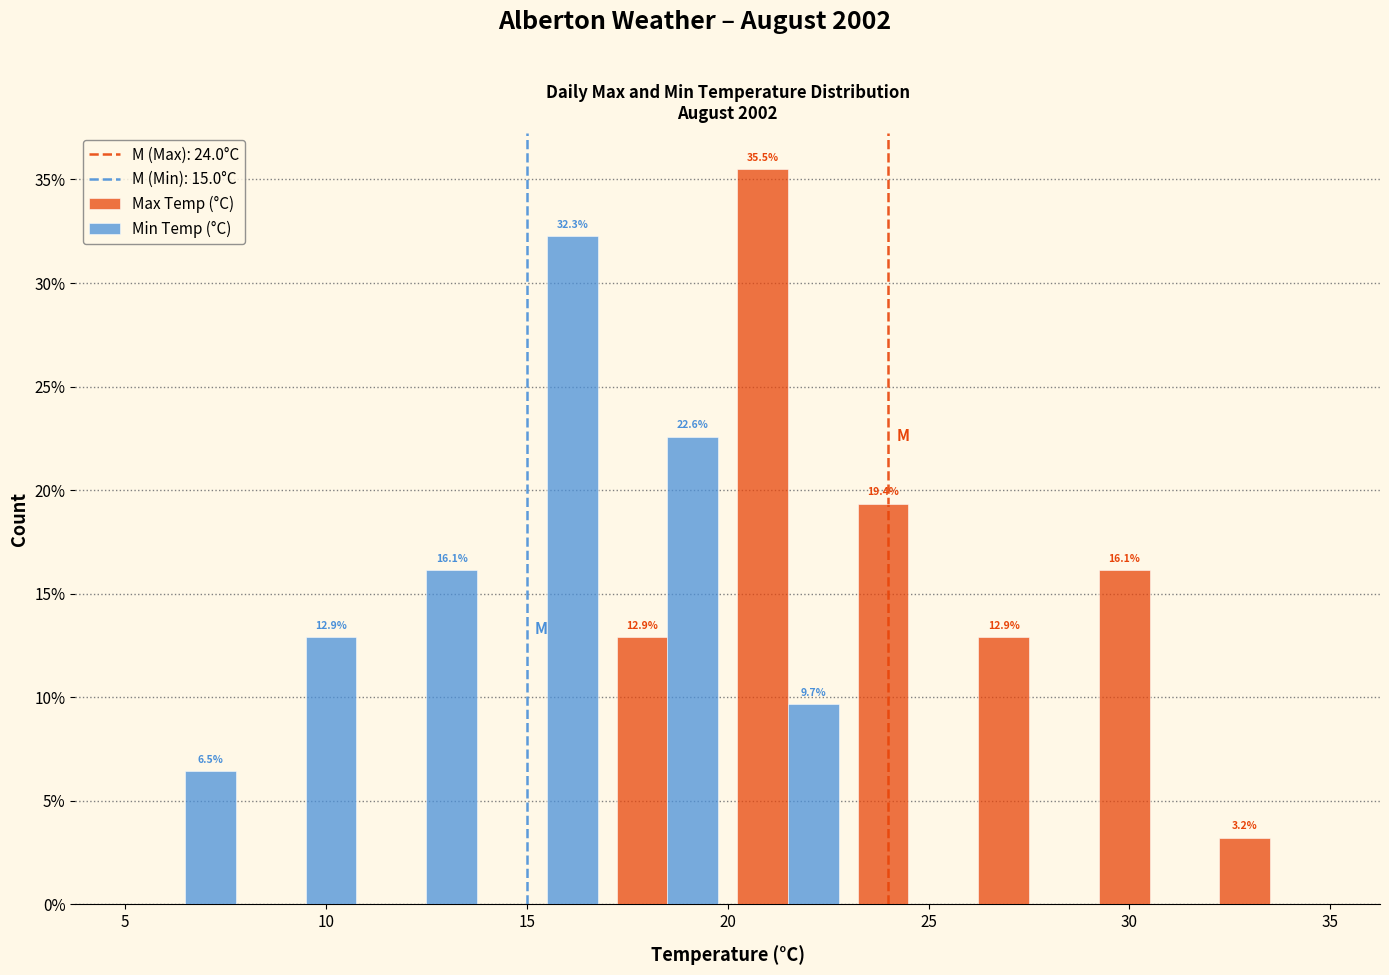

In the Min Temp (°C) series, which range on the x-axis has the tallest bar?

14 to 17